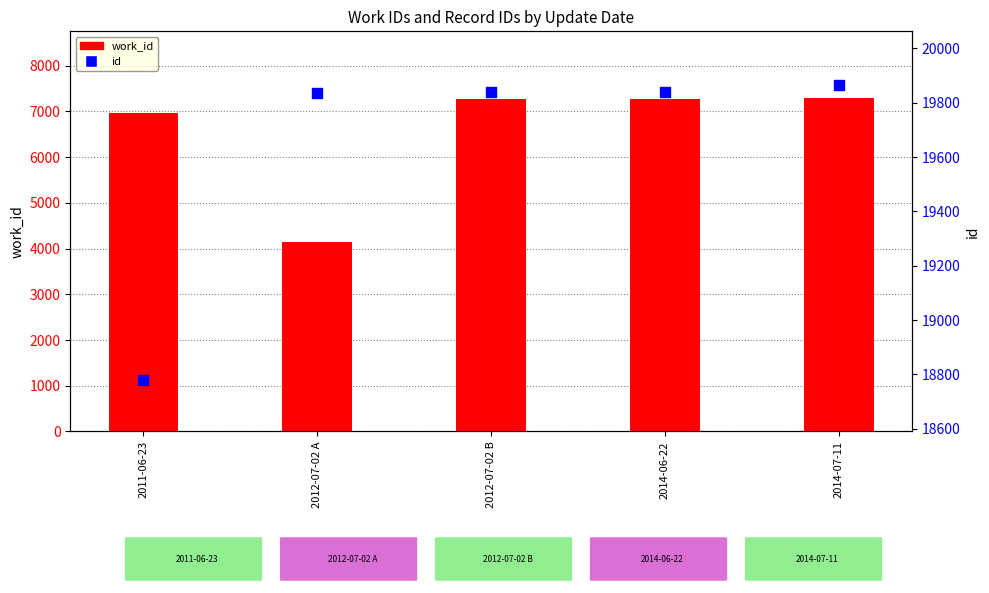

Is the value of work_id at 2012-07-02 B greater than the value of id at 2012-07-02 A?

No